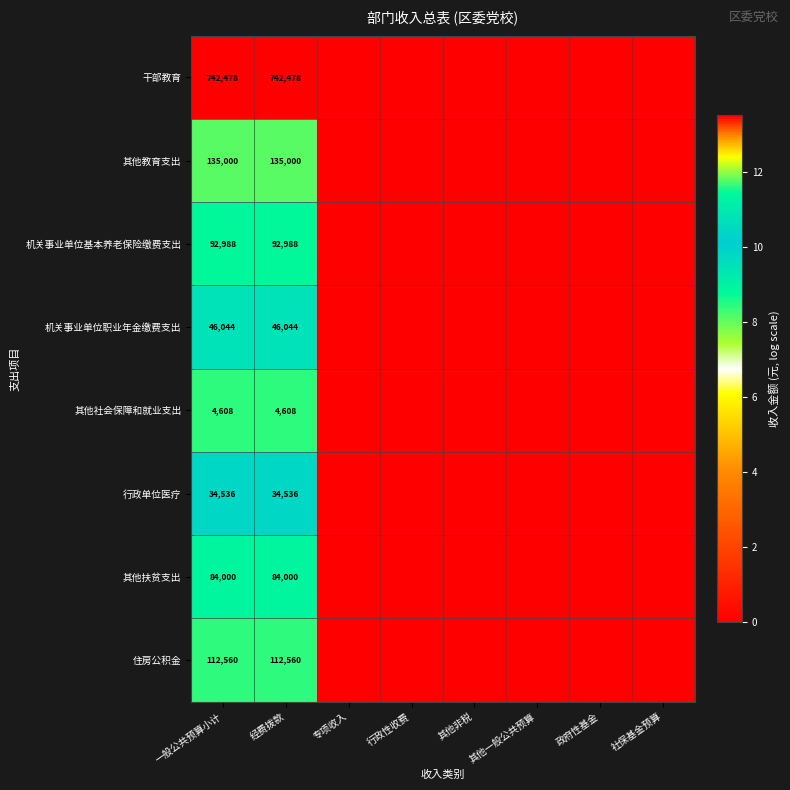

How many categories are shown in the chart?

8